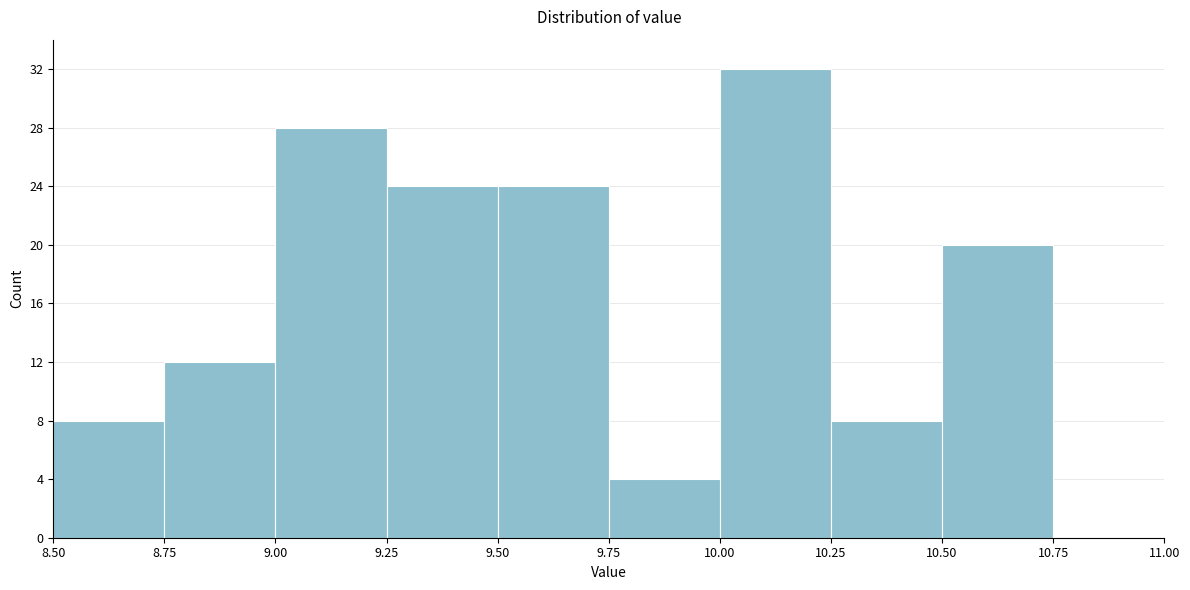

Reading left to right, transcribe this chart: for each bar, give the range it covers on the x-axis and its height. The values are not printed on the chart, so give them approximately, as read against the axis.

8.50 to 8.75: 8
8.75 to 9.00: 12
9.00 to 9.25: 28
9.25 to 9.50: 24
9.50 to 9.75: 24
9.75 to 10.00: 4
10.00 to 10.25: 32
10.25 to 10.50: 8
10.50 to 10.75: 20
10.75 to 11.00: 0